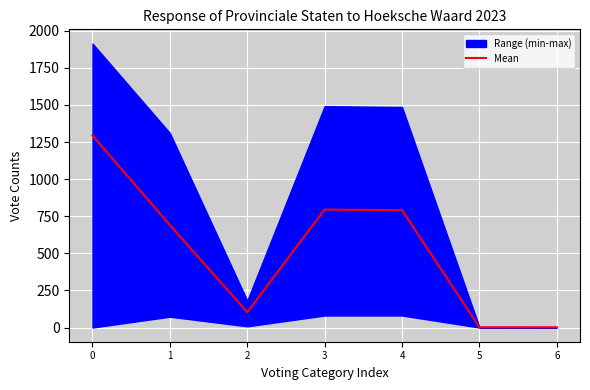

The value of Mean at 0 is 1294.0. True or false?

True